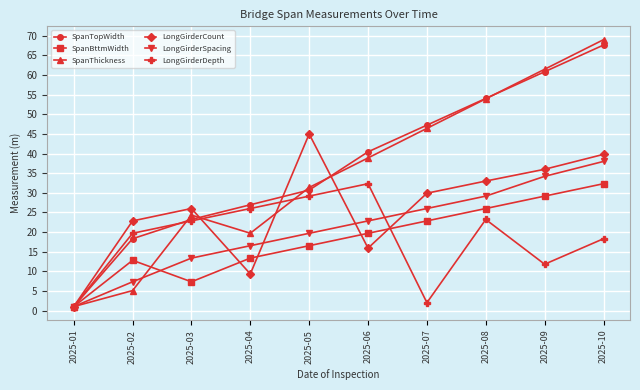

At which category is the sum across all series the highest?

2025-10